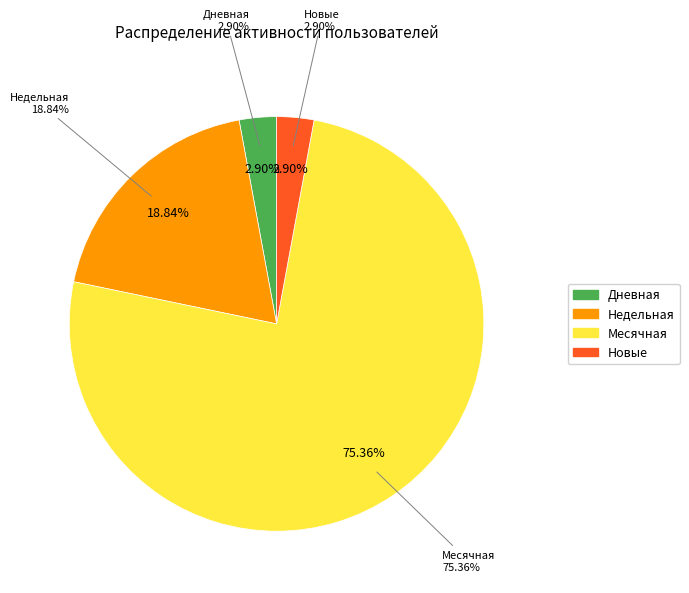

Is it true that Активные is 1% of the pie?

False